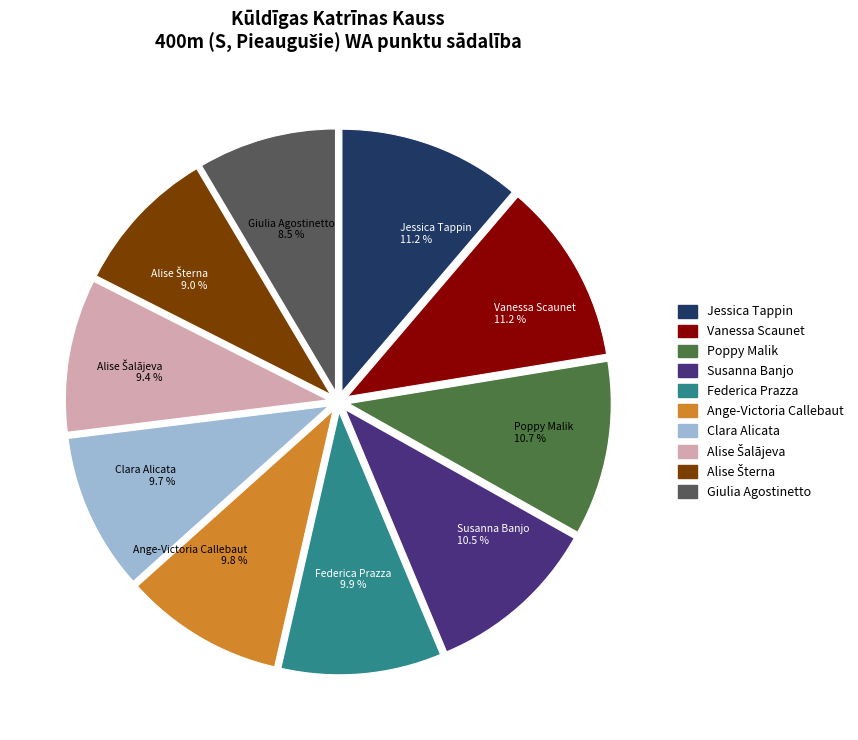

Which has a higher value, Susanna Banjo or Giulia Agostinetto?

Susanna Banjo